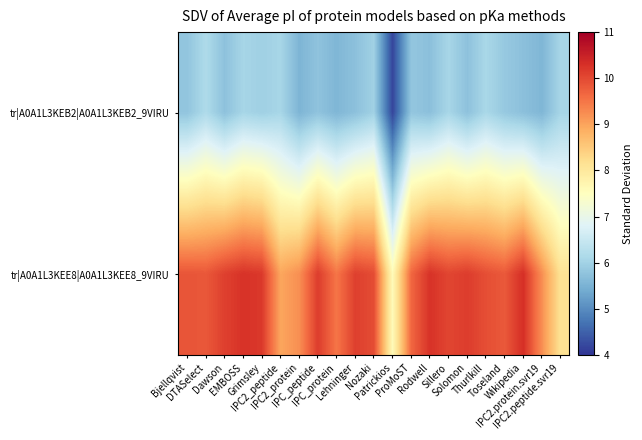

Which series has the largest total across all categories?

tr|A0A1L3KEE8|A0A1L3KEE8_9VIRU